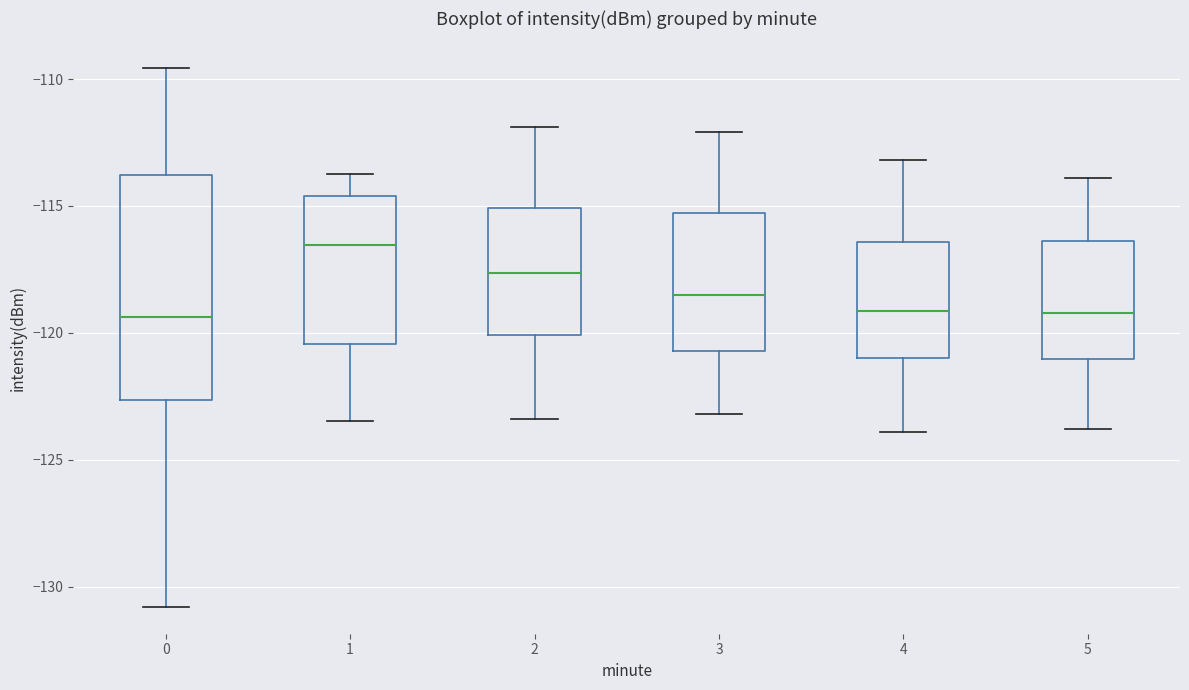

Reading left to right, transcribe this box plot: for each box, give where its median line is, the range the box spans, and where its two whiskers end, as read against the y-axis. The values are not printed on the chart, so give them approximately, as read against the axis.

0: median -119.5, box -122.5 to -114.0, whiskers -131.0 to -109.5
1: median -116.5, box -120.5 to -114.5, whiskers -123.5 to -113.5
2: median -117.5, box -120.0 to -115.0, whiskers -123.5 to -112.0
3: median -118.5, box -120.5 to -115.5, whiskers -123.0 to -112.0
4: median -119.0, box -121.0 to -116.5, whiskers -124.0 to -113.0
5: median -119.0, box -121.0 to -116.5, whiskers -124.0 to -114.0